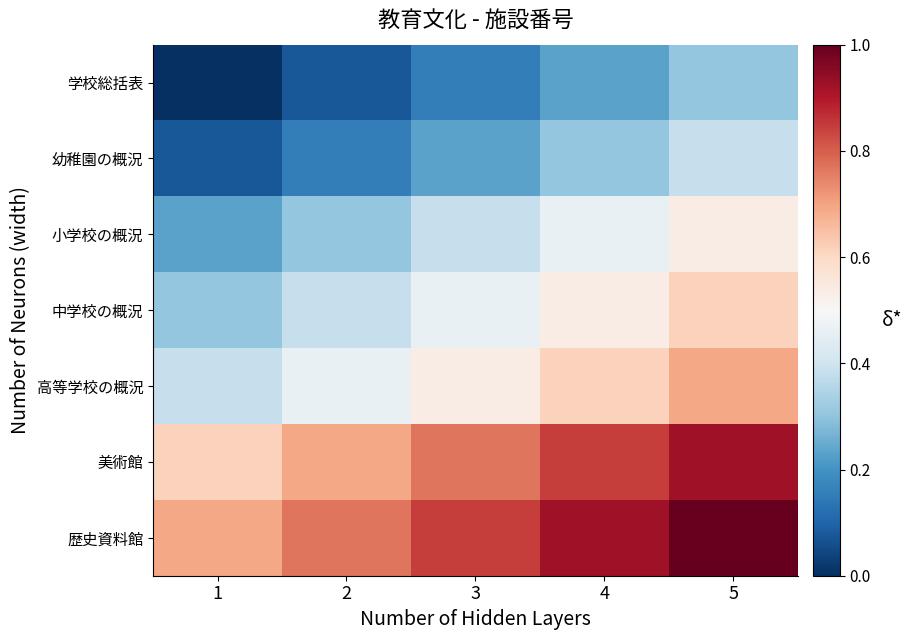

At how many categories does at least one series exceed 0?

5